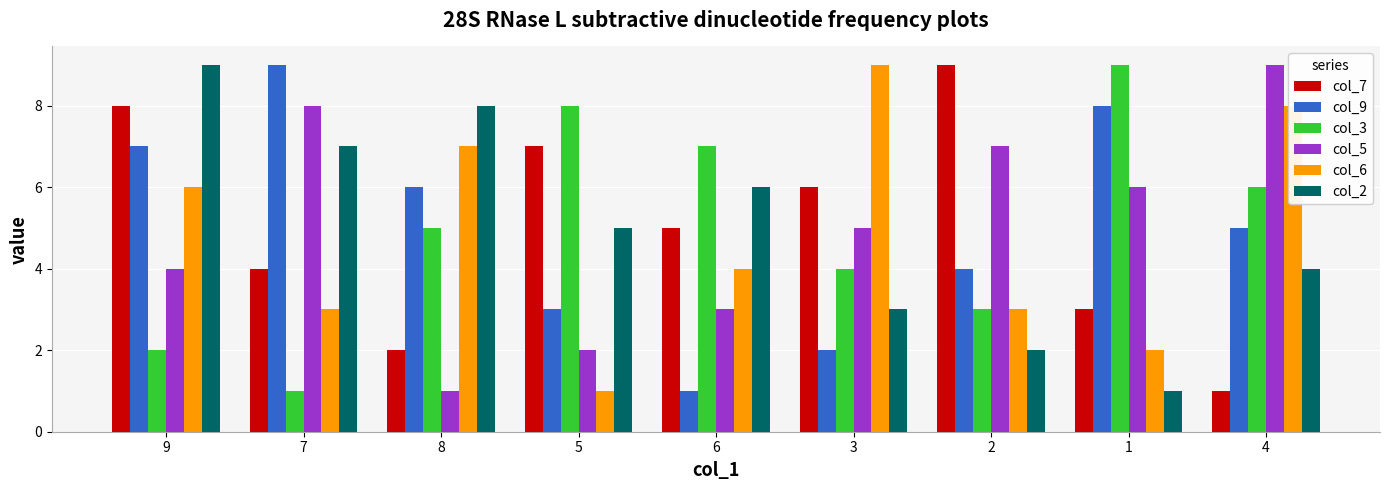

Rank the categories by col_2 value from highest to lowest.

9, 8, 7, 6, 5, 4, 3, 2, 1